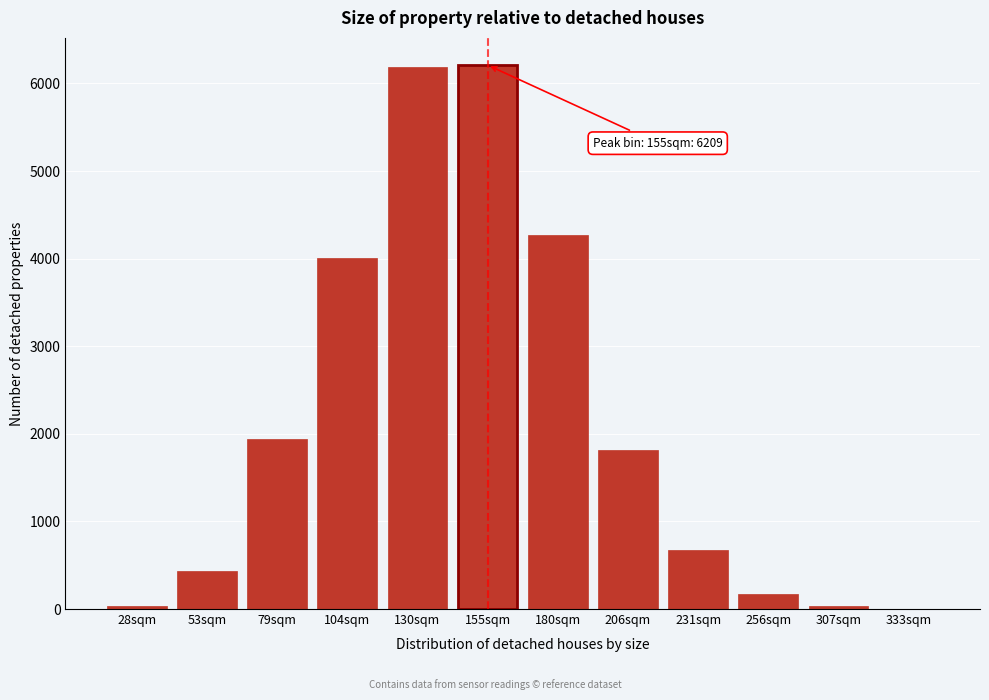

At which label is the value closest to 3106?

104sqm